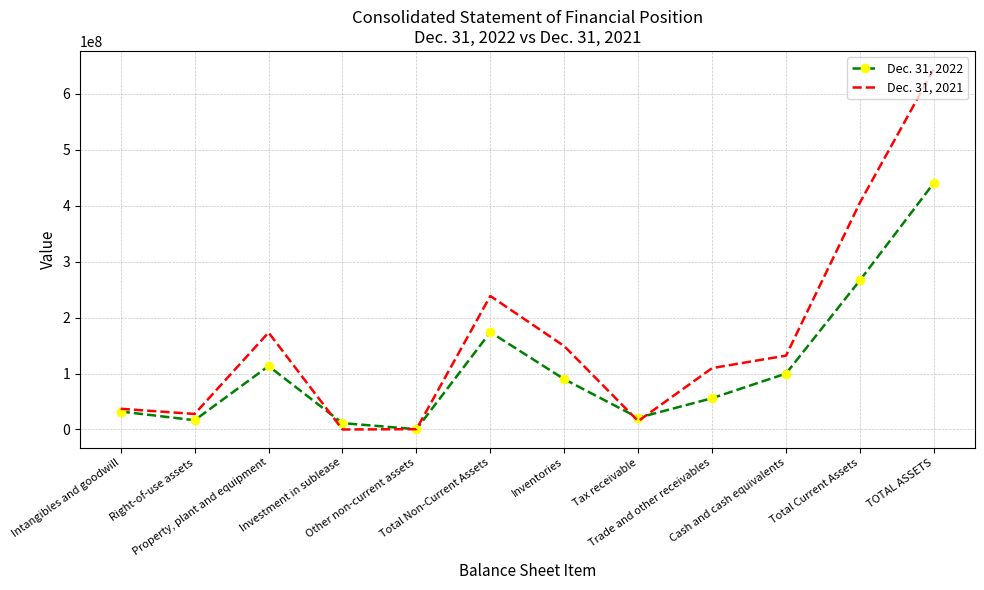

After their last crossing, which series has the higher values: Dec. 31, 2022 or Dec. 31, 2021?

Dec. 31, 2021